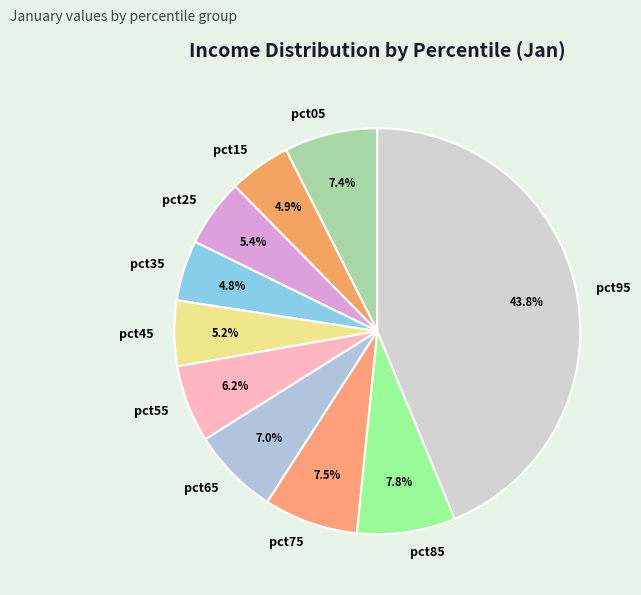

How many segments does this pie chart have?

10